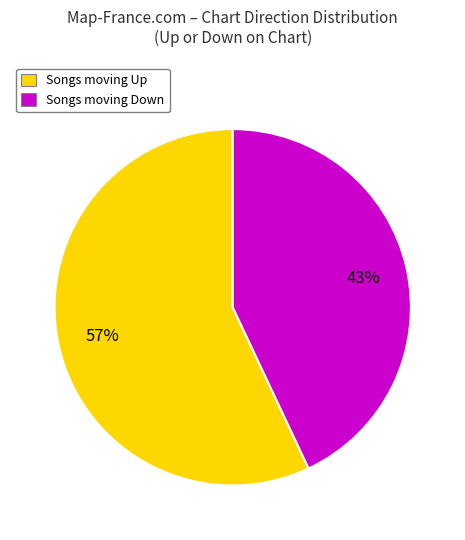

To the nearest percent, what is the difference between the largest and smallest slice percentages?

14%